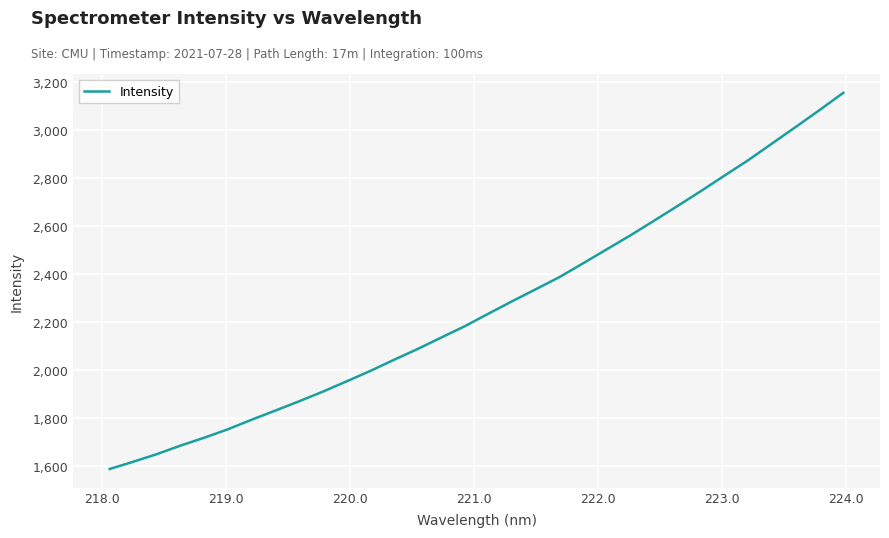

Reading left to right, list all the values displayed in this chart.

1588.9	1619.3	1651.2	1686.7	1719.5	1754.8	1794.5	1832.5	1871.1	1911.2	1953.9	1997.3	2043.5	2088.6	2136.5	2183.9	2236.2	2287.7	2337.9	2388.3	2446.0	2504.2	2562.4	2623.4	2685.0	2748.0	2812.7	2876.7	2945.7	3014.5	3084.3	3155.8